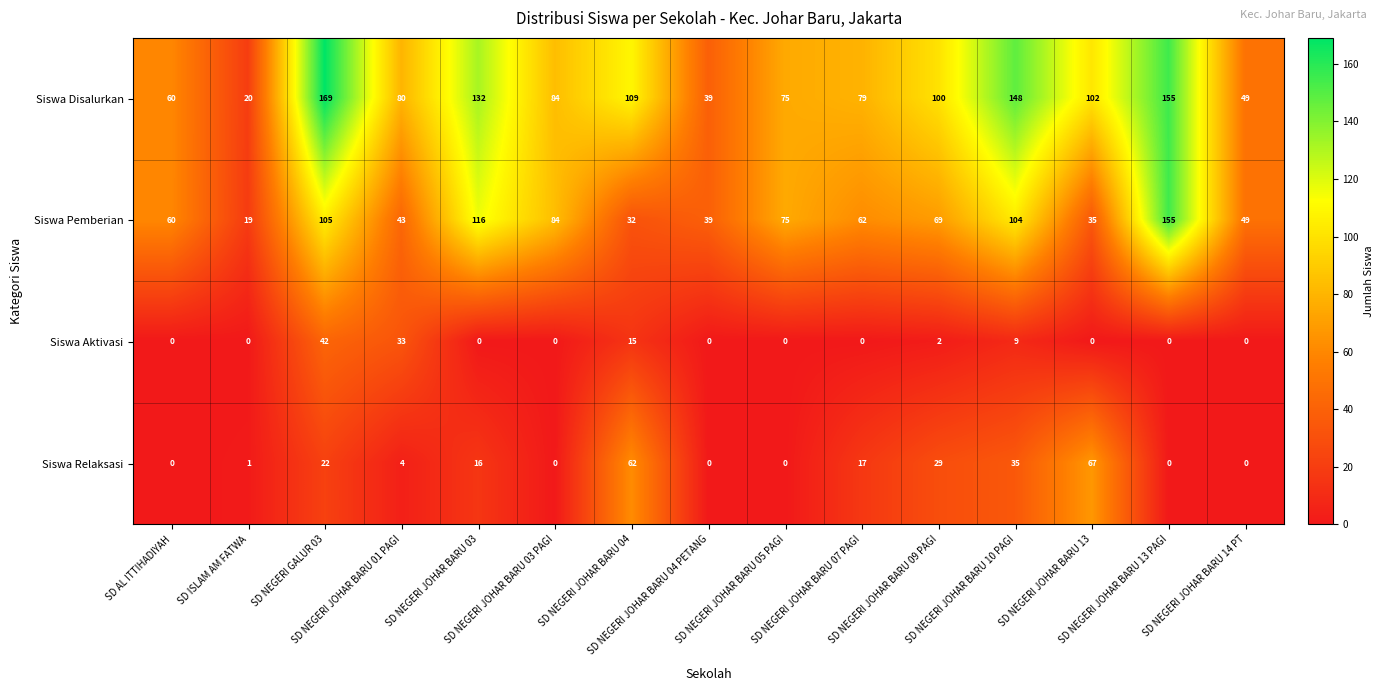

Between SD NEGERI JOHAR BARU 05 PAGI and SD NEGERI JOHAR BARU 09 PAGI, which series saw the biggest shift?

Siswa Relaksasi